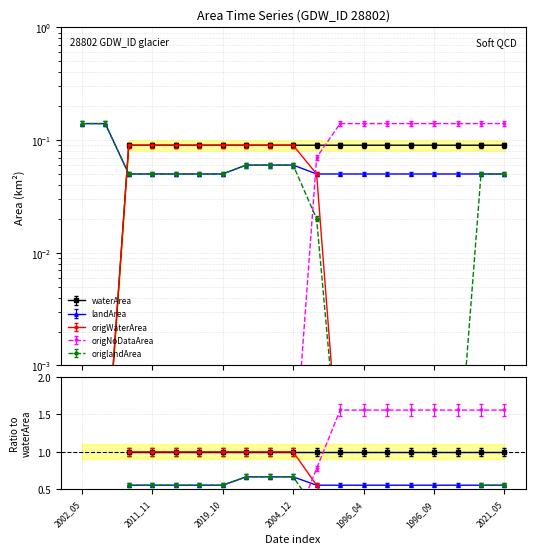

What is the sum of the landArea values at 1996_09 and 1996_04?

0.1